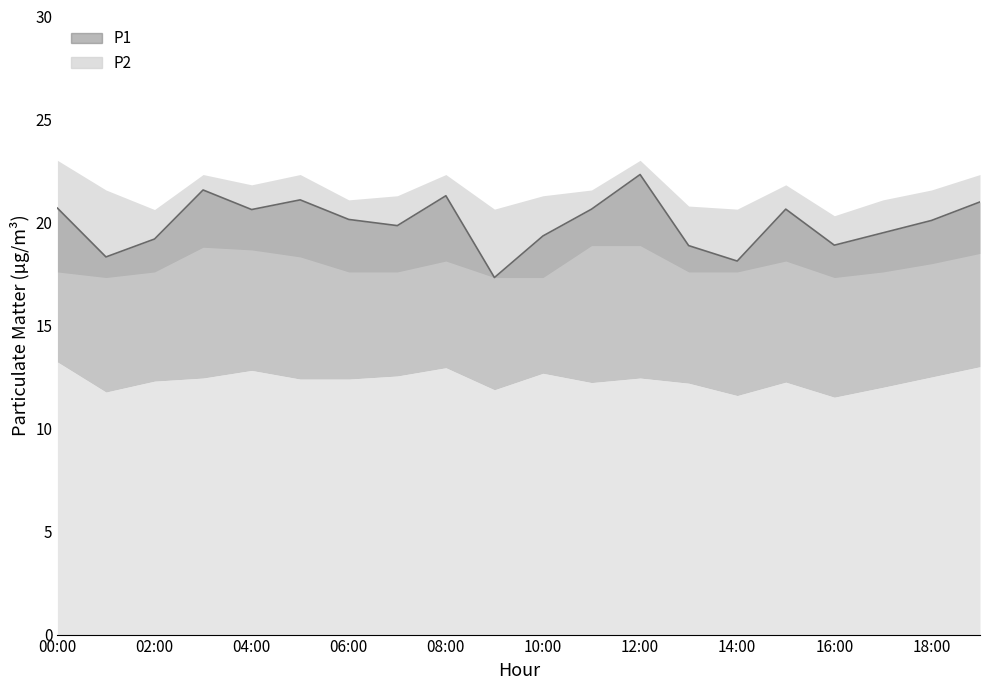

How many lines are shown in the chart?

1